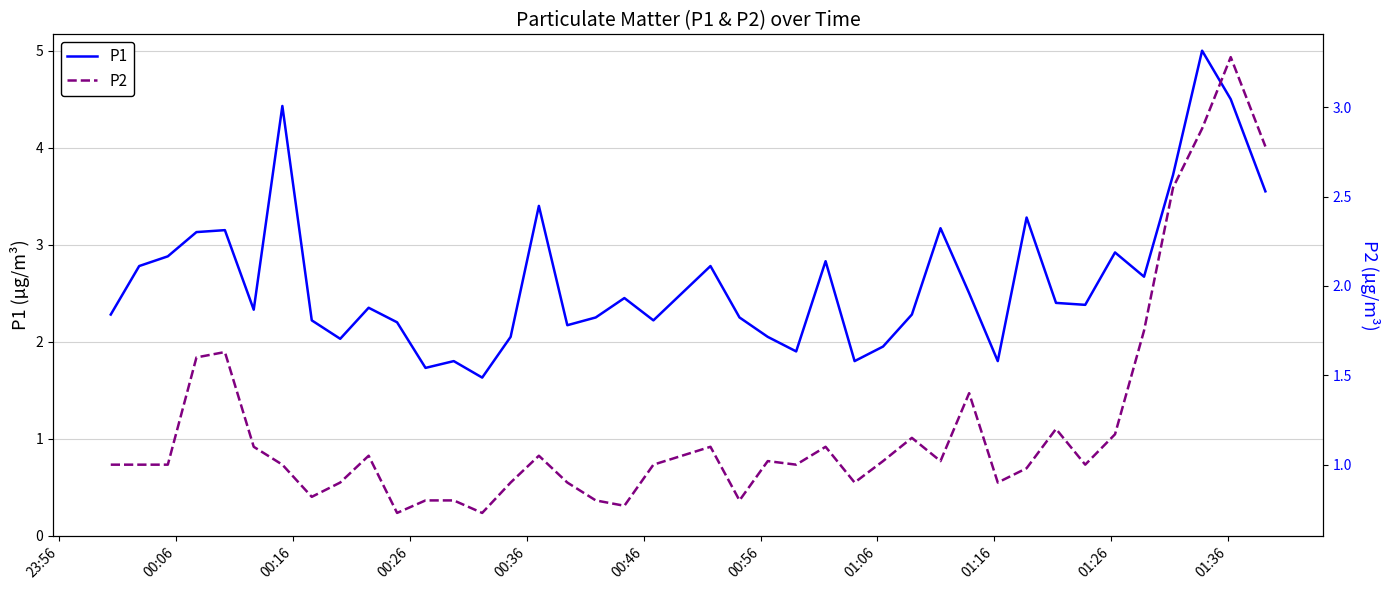

What is the maximum value for P1?

5.0